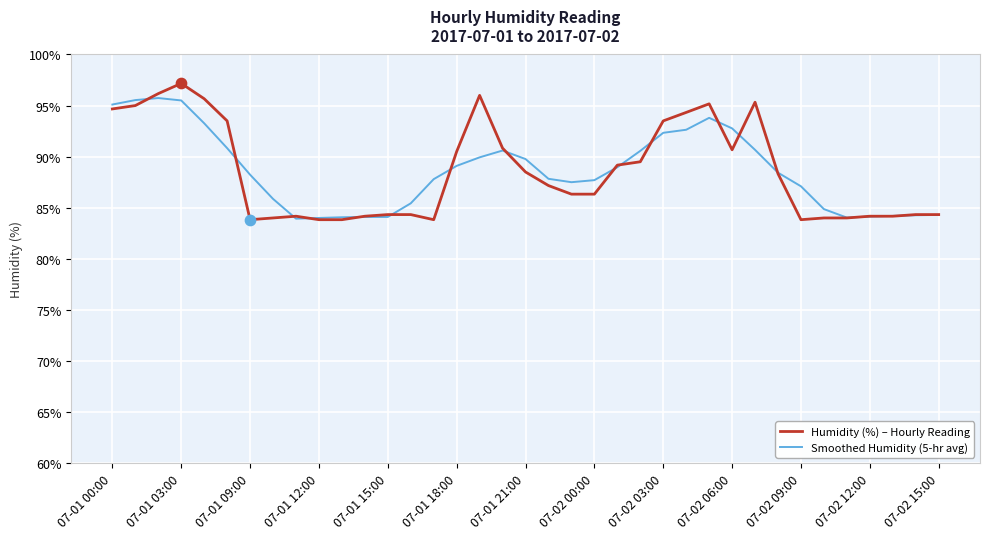

What is the minimum value for Humidity (%) – Hourly Reading?

83.8